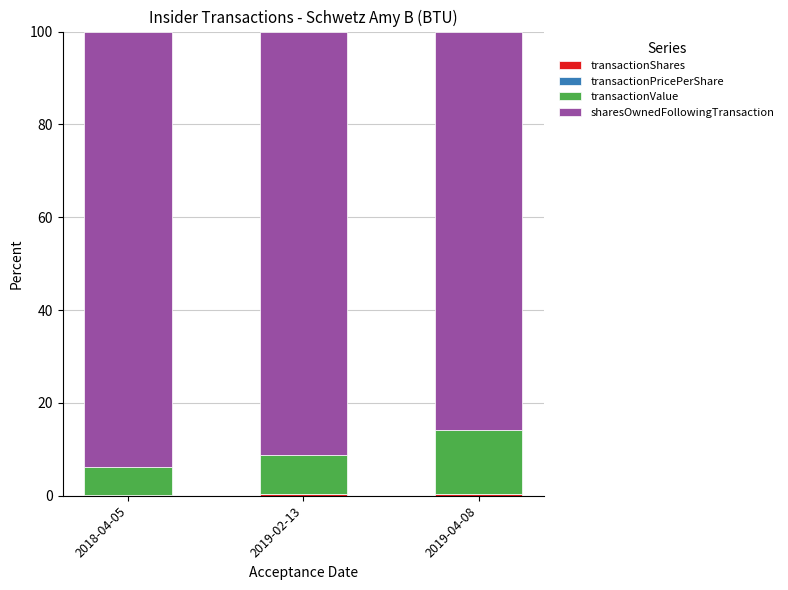

What is the value of the transactionShares bar at the 3rd from the left?

0.4